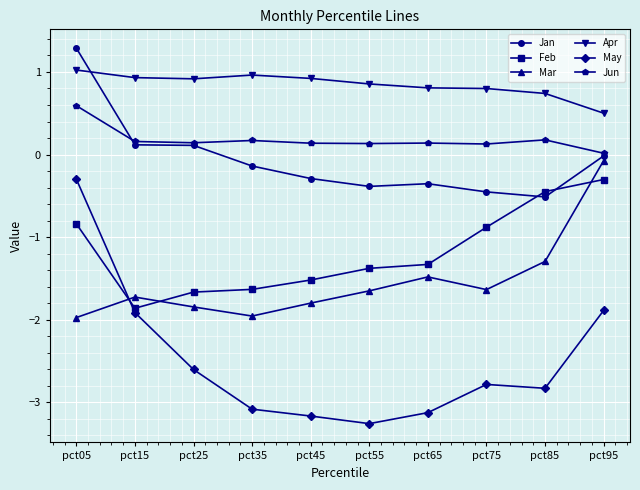

Is it true that Apr equals 0.5 at pct45?

False